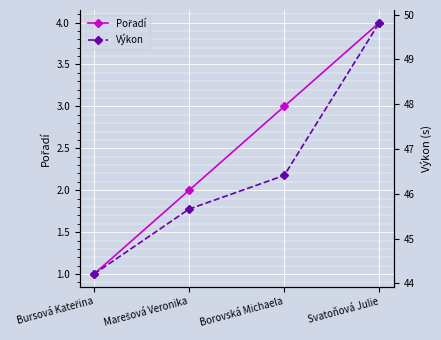

What is the difference between the maximum and minimum values in the Pořadí series?

3.0